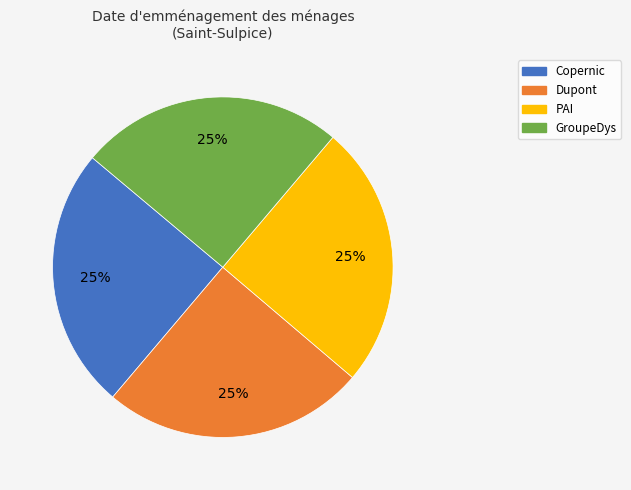

To the nearest percent, what is the combined percentage of PAI and GroupeDys?

50%